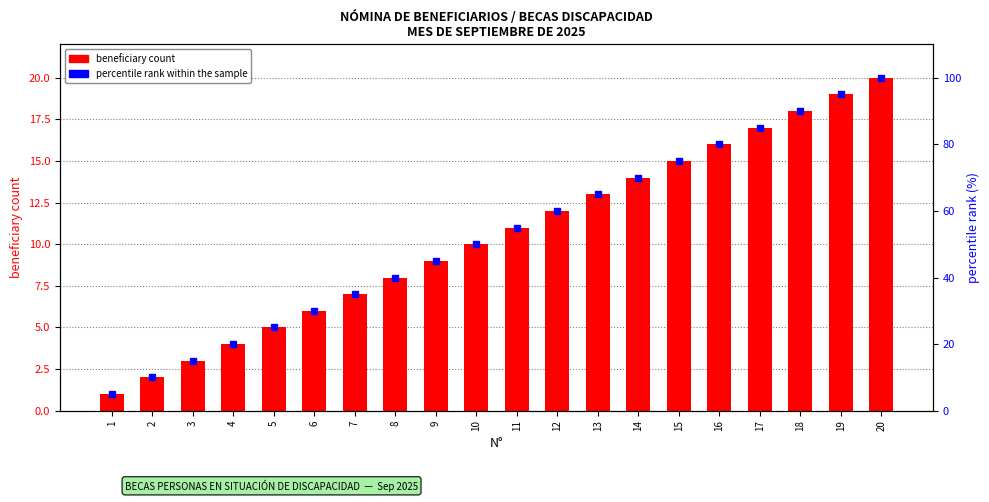

Rank the series by their maximum value, from highest to lowest.

percentile rank within the sample, beneficiary count